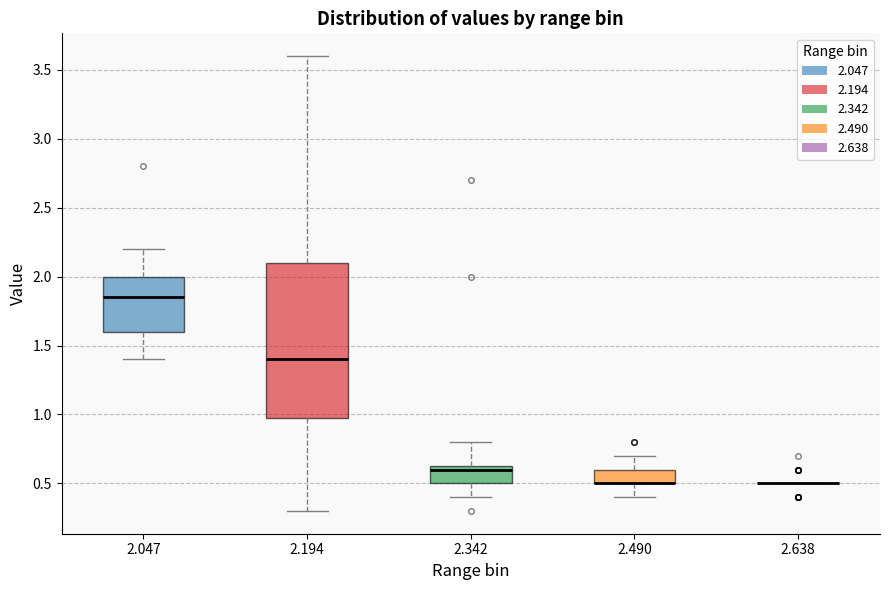

Where is the lower edge of the box at x = 2.490 on the y-axis? The values are not printed on the chart, so give them approximately, as read against the axis.

0.50